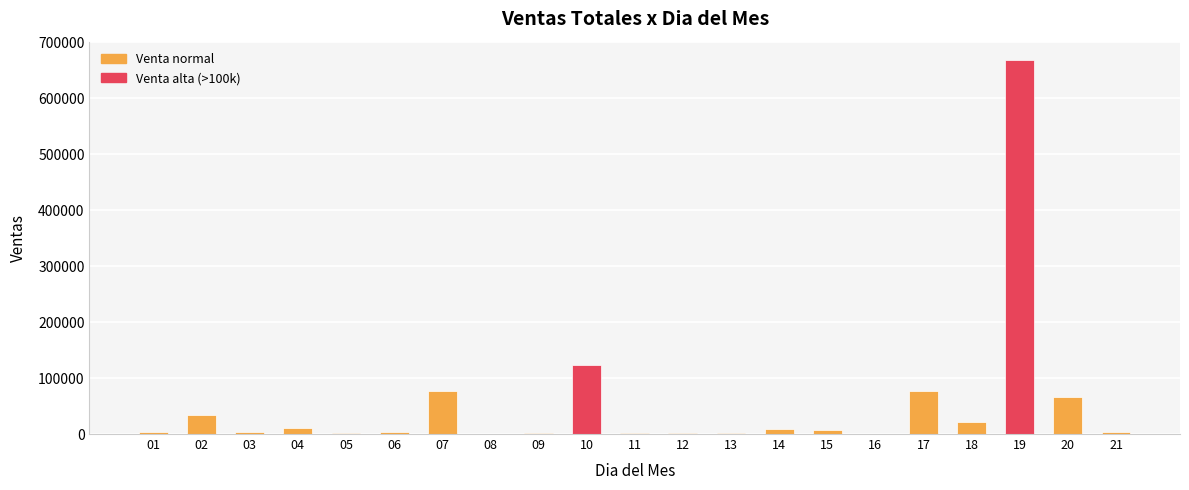

What is the sum of all values?

1115533